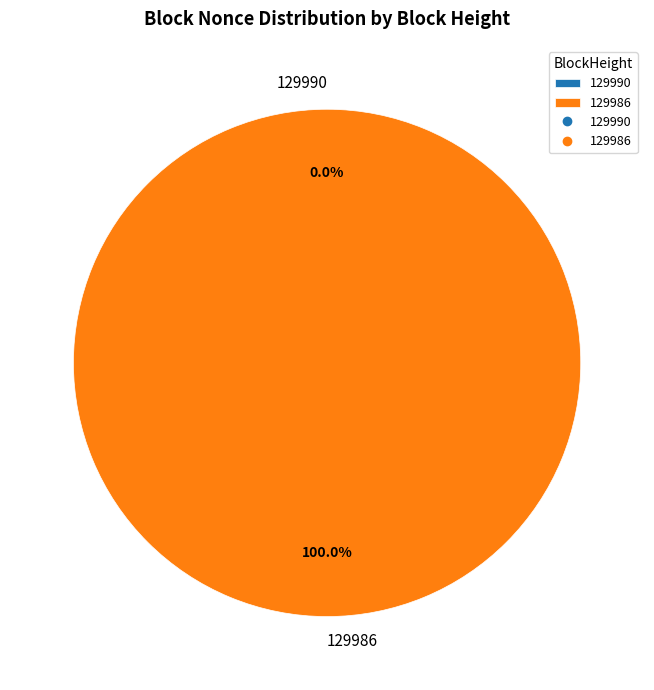

Combined, what portion of the pie is 129990 and 129986?

100.0%